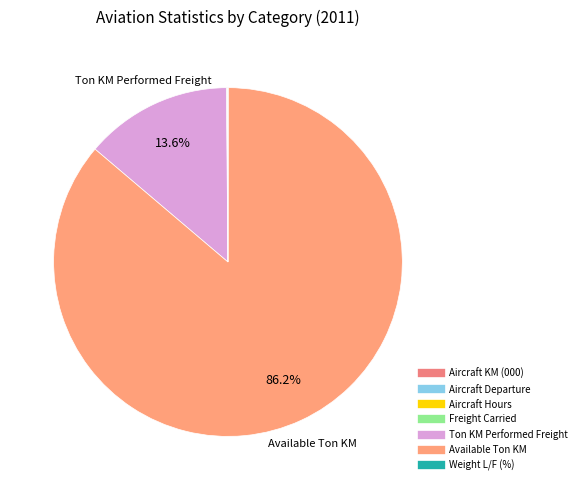

To the nearest percent, what is the average slice percentage?

14%